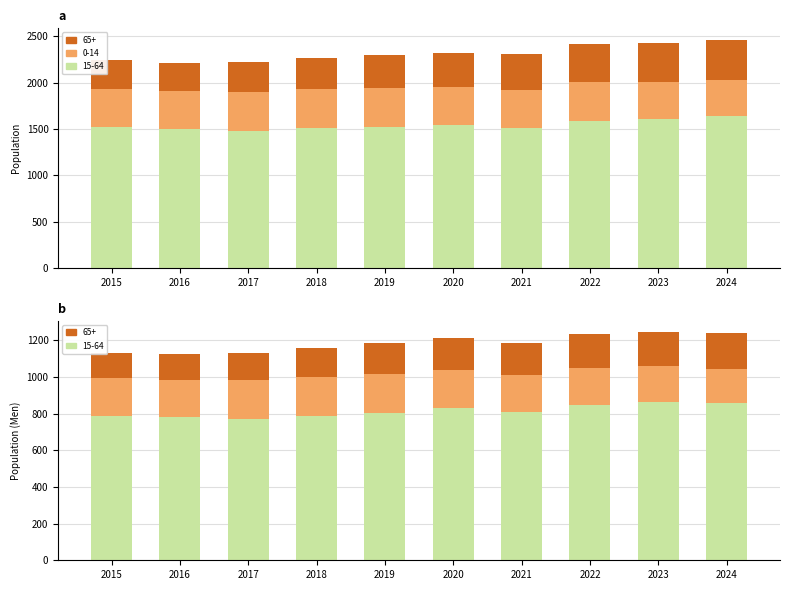

Which series has the largest range (max minus min)?

15-64